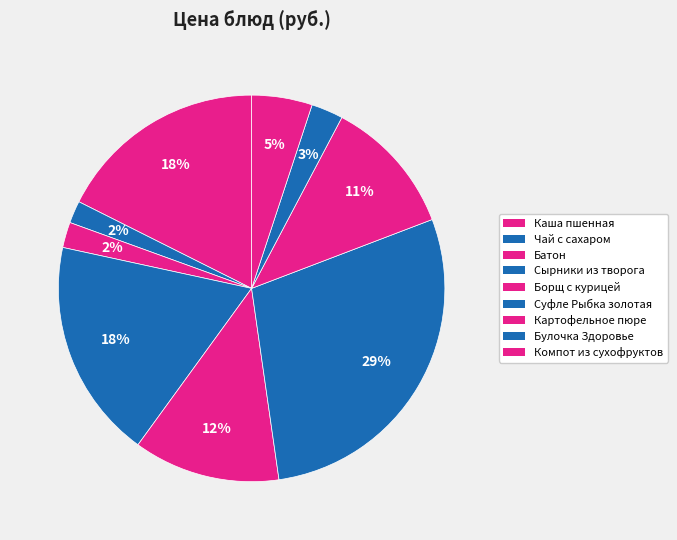

Which has a higher value, Чай с сахаром or Картофельное пюре?

Картофельное пюре